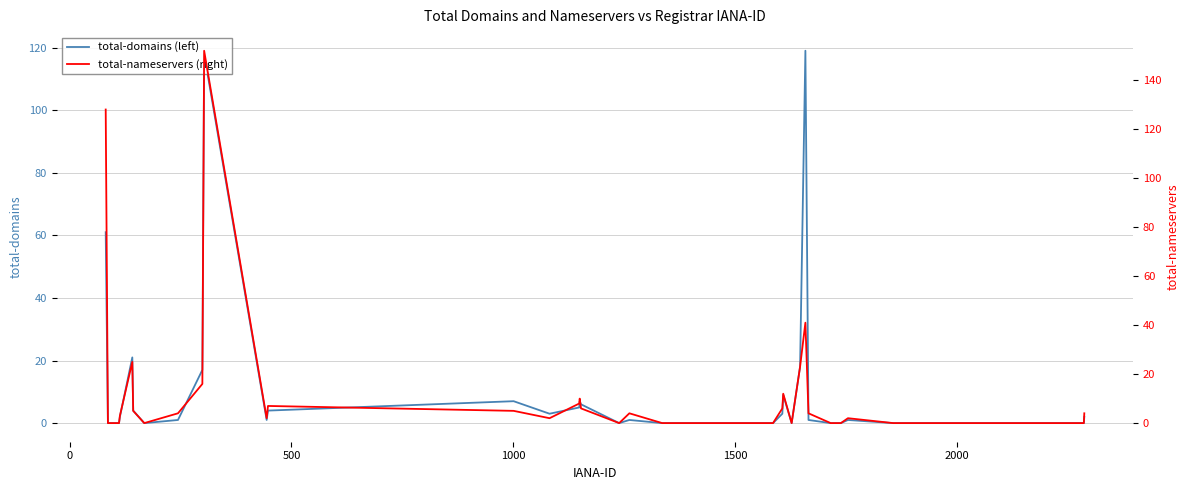

Rank the series by their average value, from highest to lowest.

total-nameservers (right), total-domains (left)